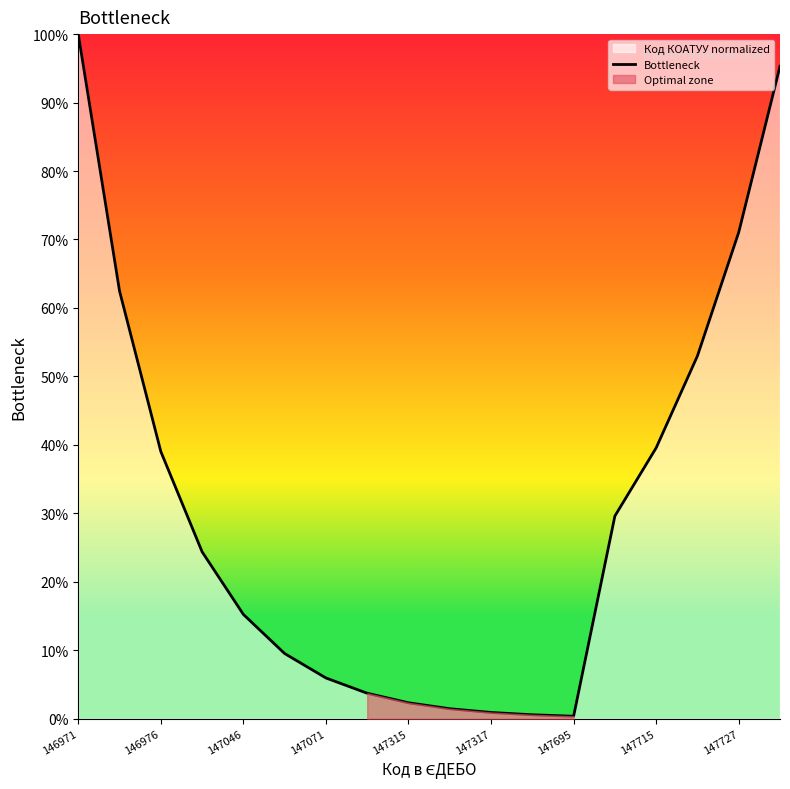

What is the smallest value displayed?

0.4